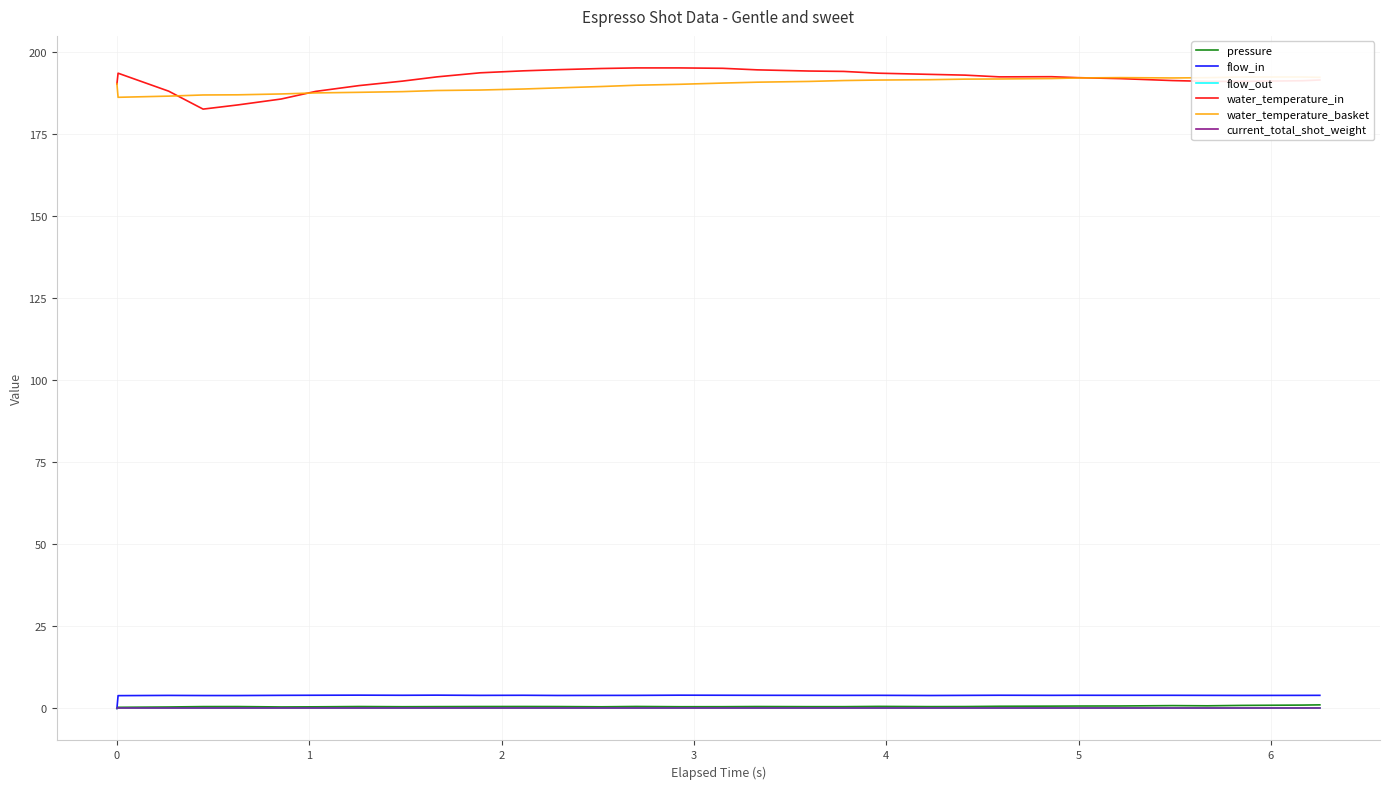

What is the average value of the water_temperature_basket series?

190.1